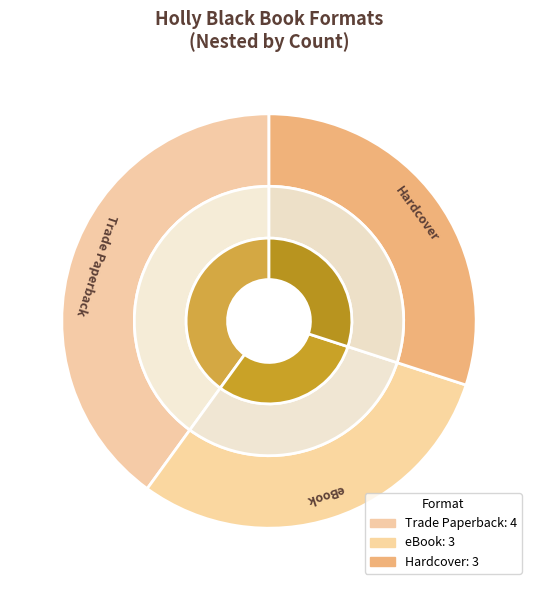

Does any single category account for the majority?

No